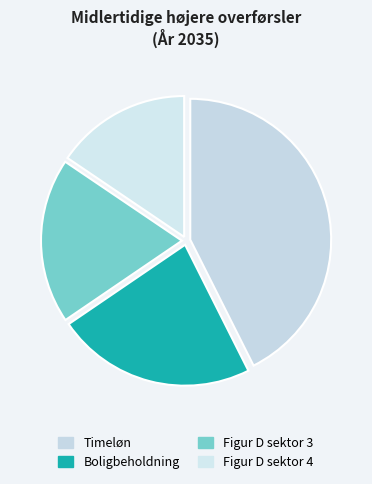

How many slices are in this pie chart?

4